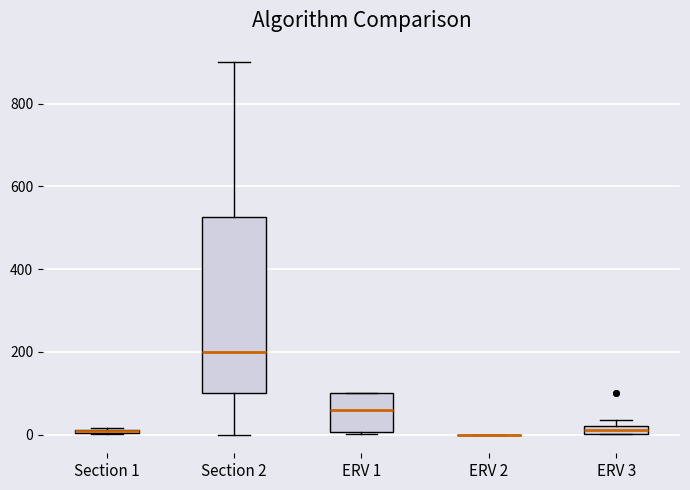

Which box is the tallest, from its lower edge to its upper edge?

Section 2